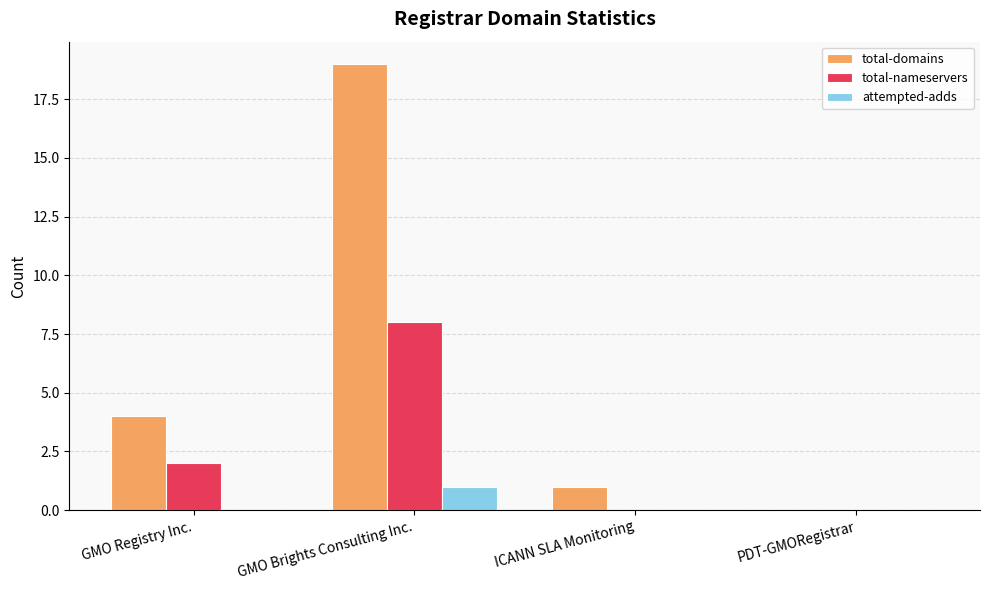

The attempted-adds series shows 0 at PDT-GMORegistrar. True or false?

True